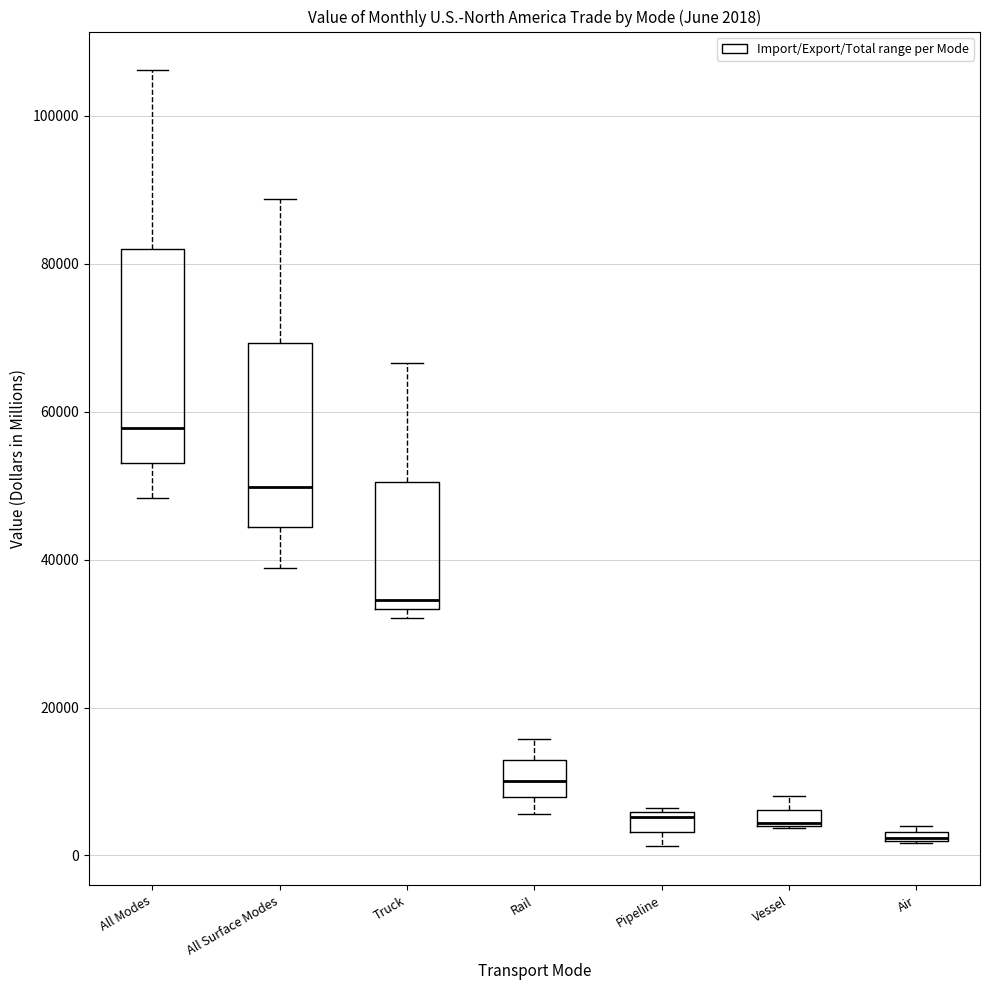

Comparing the boxes themselves (not the whiskers), which one is the tallest?

All Modes